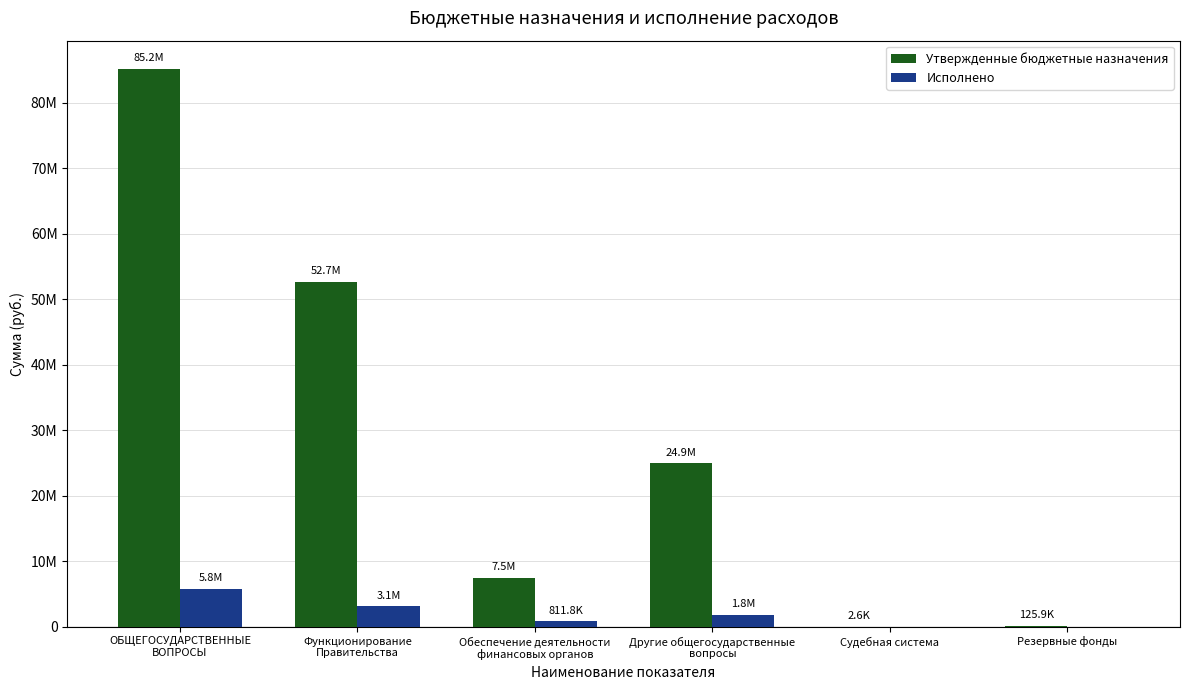

What is the difference between the Утвержденные бюджетные назначения values at Другие общегосударственные
вопросы and Функционирование
Правительства?

27787157.1